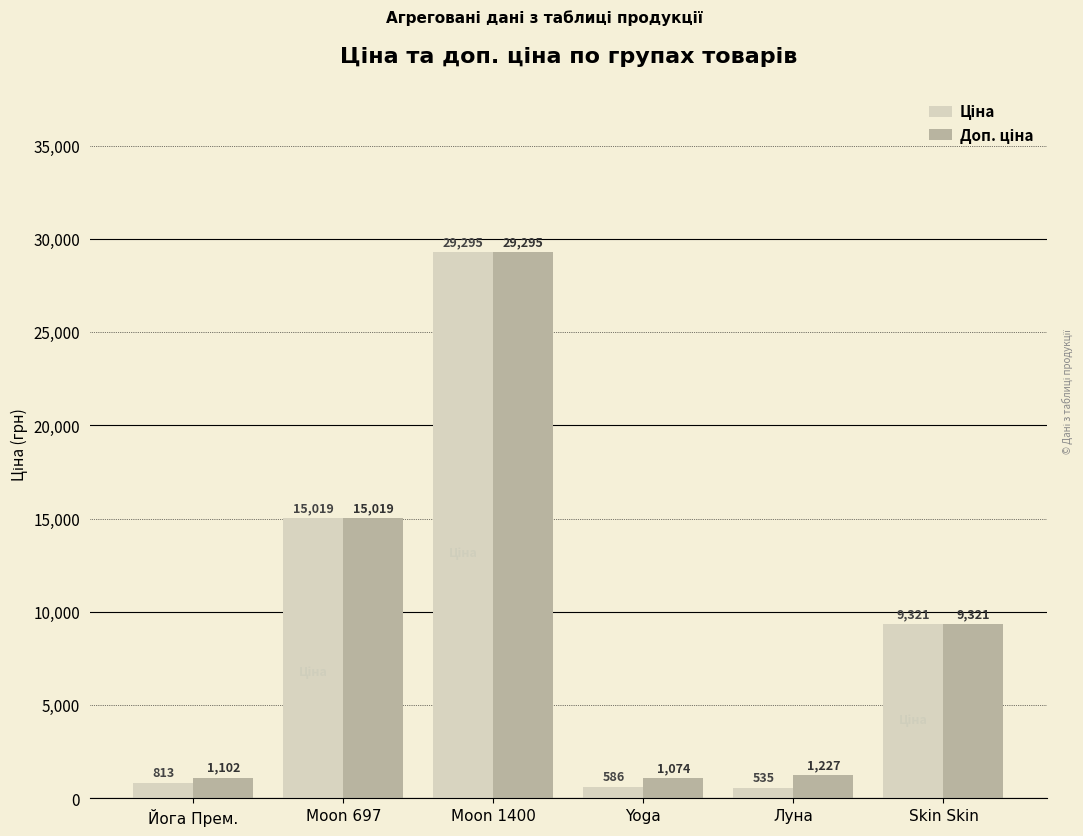

Which category has the lowest value across all series?

Луна